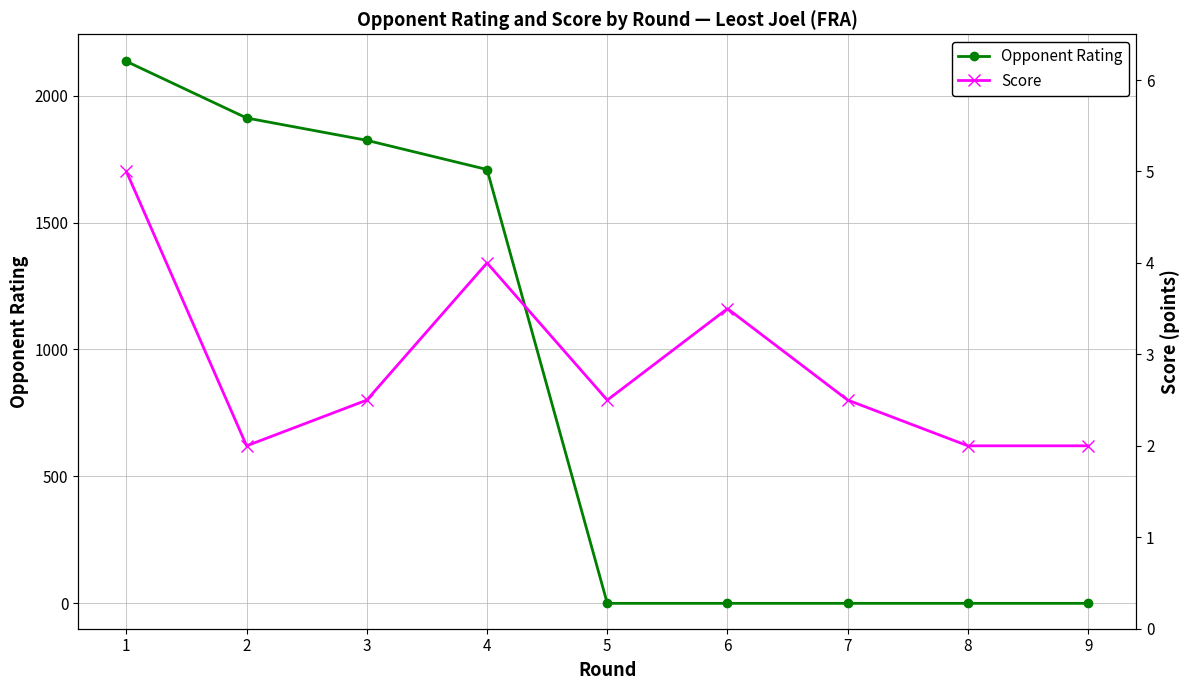

True or false: Score and Opponent Rating cross at least once.

True